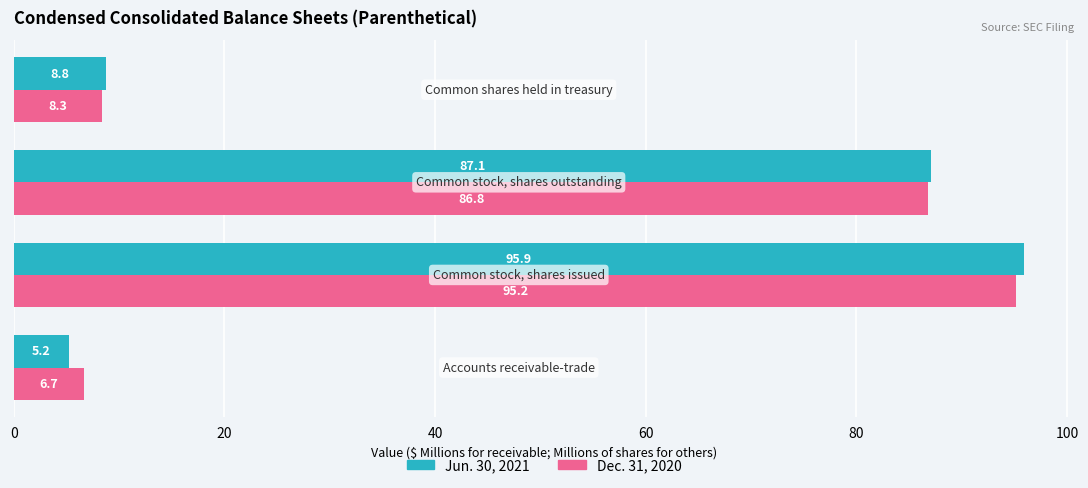

What is the sum of all Jun. 30, 2021 values?

197.0